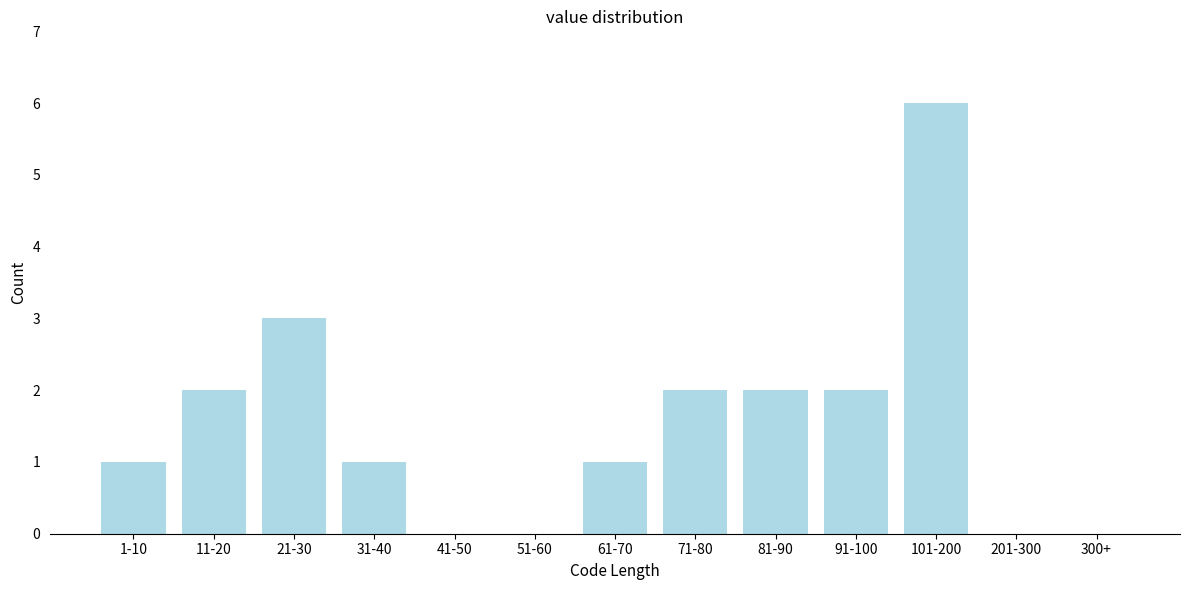

Reading left to right, extract all data points from this chart.

1-10=1	11-20=2	21-30=3	31-40=1	41-50=0	51-60=0	61-70=1	71-80=2	81-90=2	91-100=2	101-200=6	201-300=0	300+=0